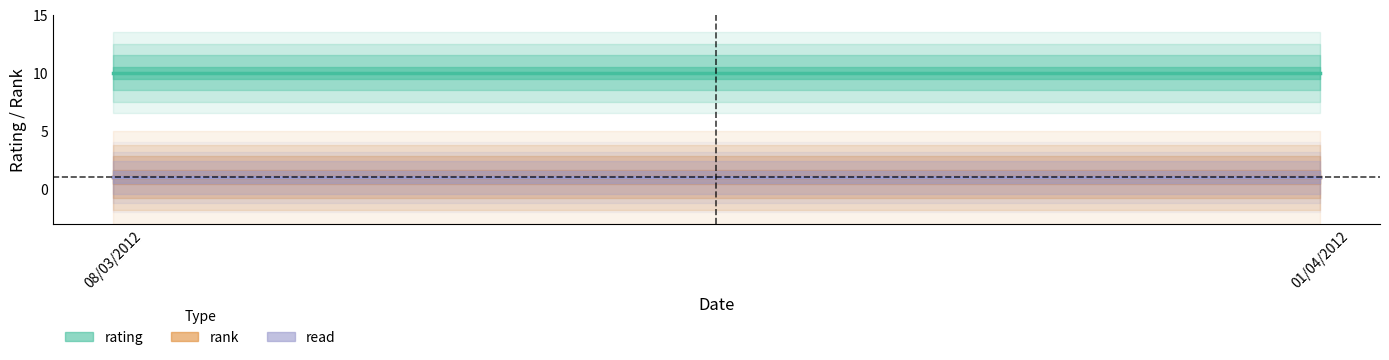

What value does the rating series have at 01/04/2012?

10